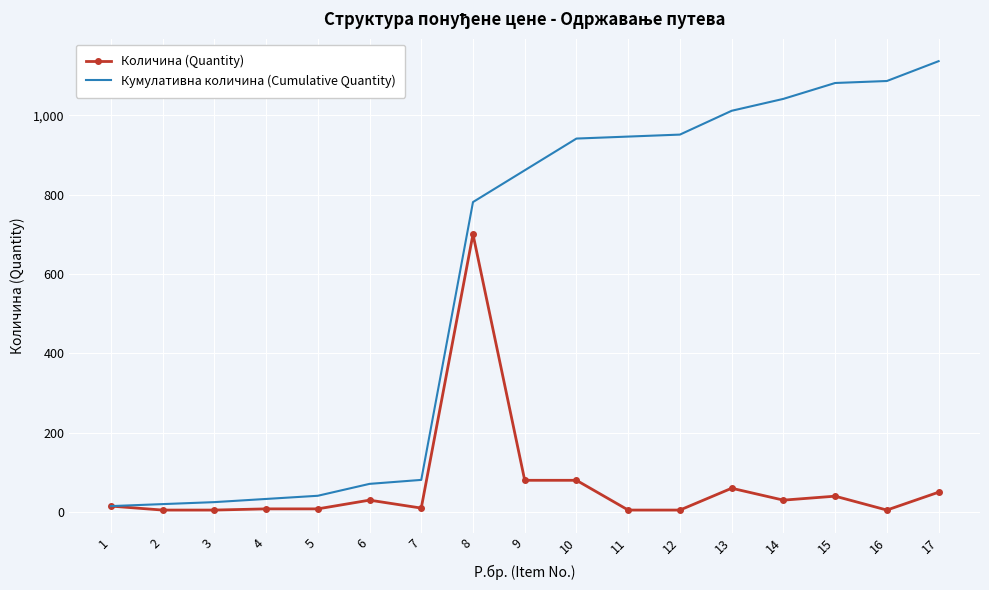

What is the difference between the maximum and minimum values in the Кумулативна количина (Cumulative Quantity) series?

1121